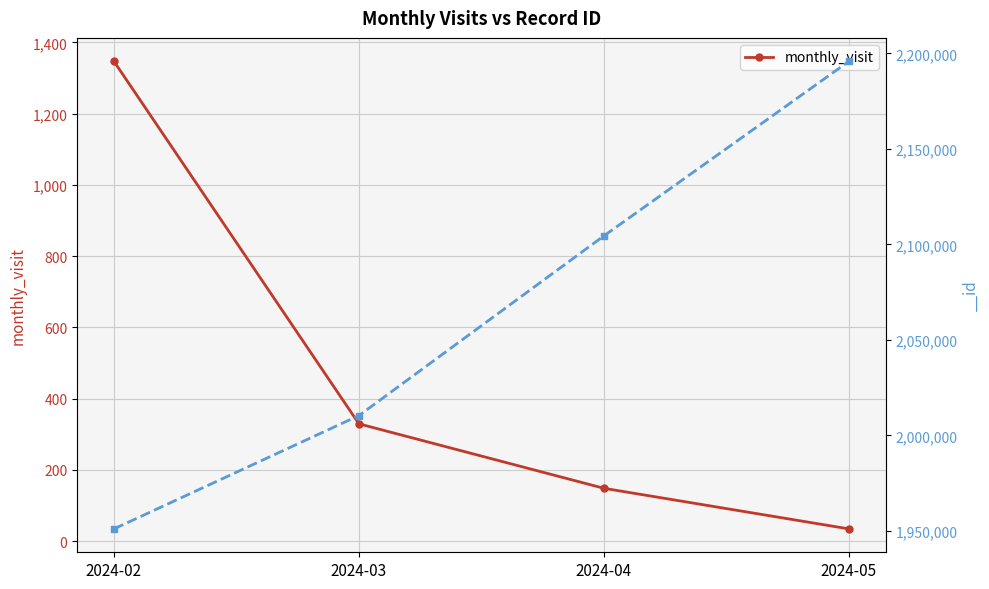

Rank the categories by value from lowest to highest.

2024-05, 2024-04, 2024-03, 2024-02